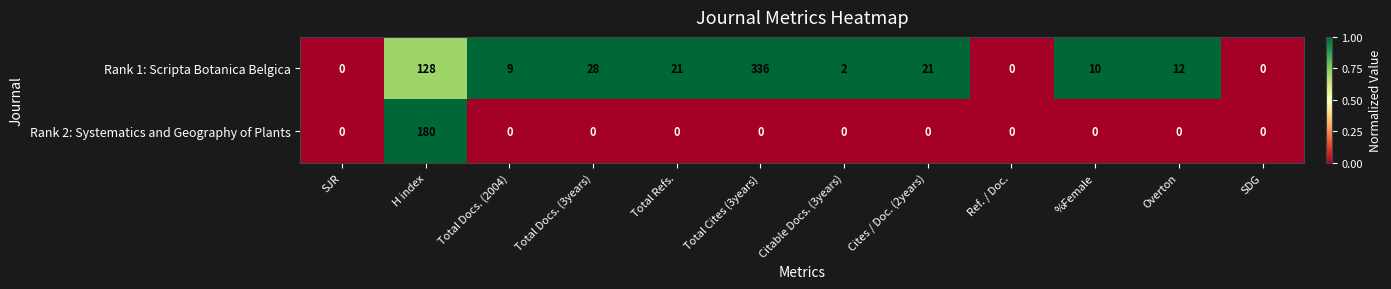

What is the average value of the Rank 2: Systematics and Geography of Plants series?

15